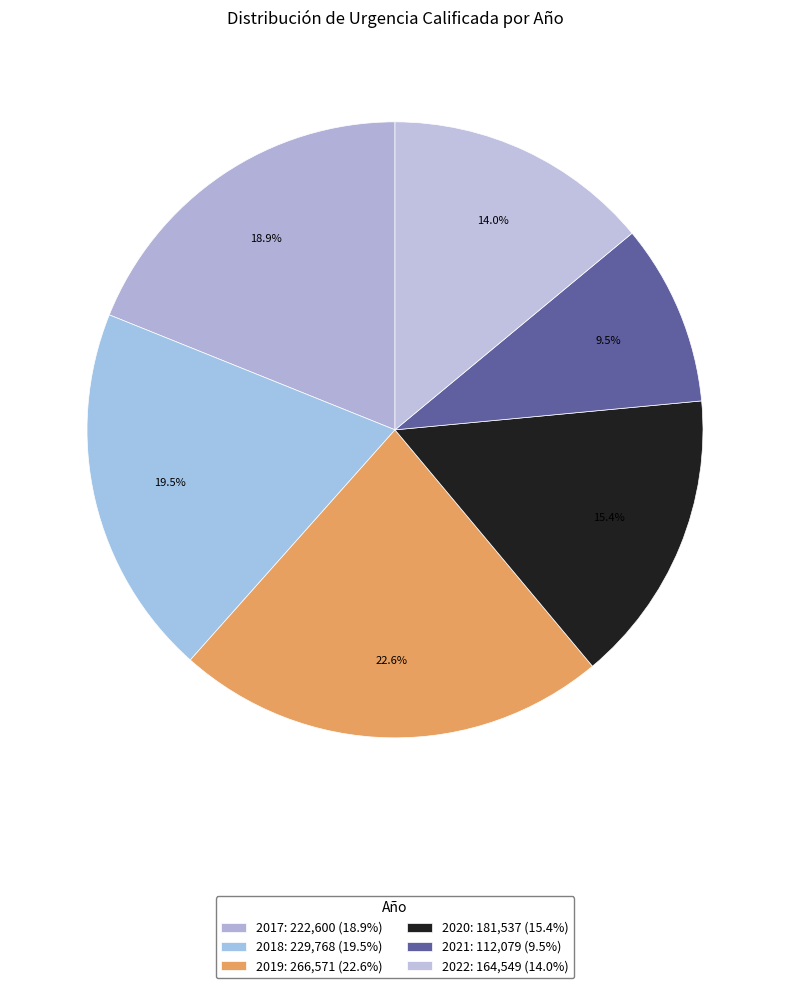

Rank the categories by value from highest to lowest.

2019, 2018, 2017, 2020, 2022, 2021